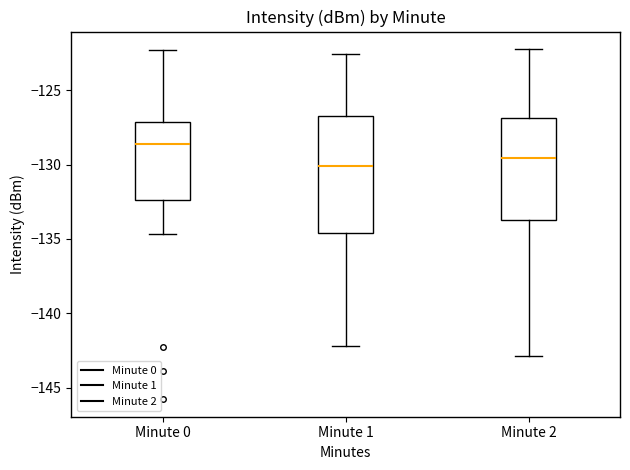

Reading left to right, read every box against the y-axis: the position of its median line, the range the box covers, and the ends of its whiskers. The values are not printed on the chart, so give them approximately, as read against the axis.

Minute 0: median -128.5, box -132.5 to -127.0, whiskers -134.5 to -122.5
Minute 1: median -130.0, box -134.5 to -126.5, whiskers -142.0 to -122.5
Minute 2: median -129.5, box -133.5 to -127.0, whiskers -143.0 to -122.0